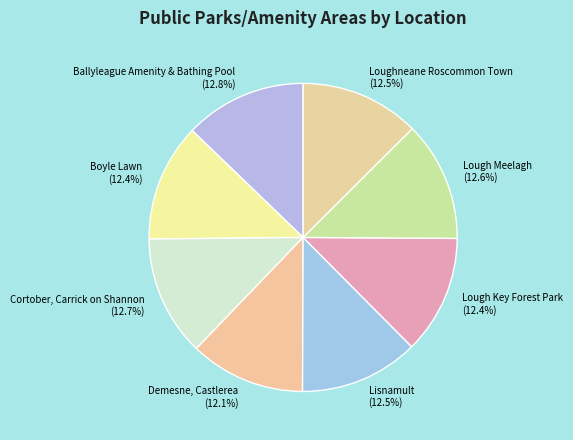

What is the total percentage of Demesne, Castlerea and Ballyleague Amenity & Bathing Pool?

24.9%